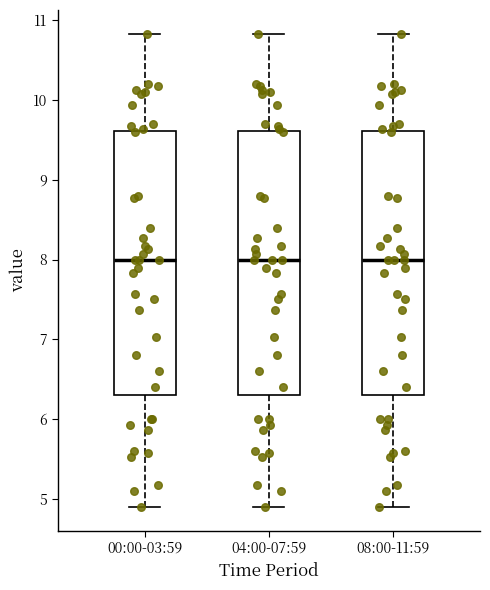

Where does the upper whisker of the box for 08:00-11:59 end on the y-axis? The values are not printed on the chart, so give them approximately, as read against the axis.

10.8